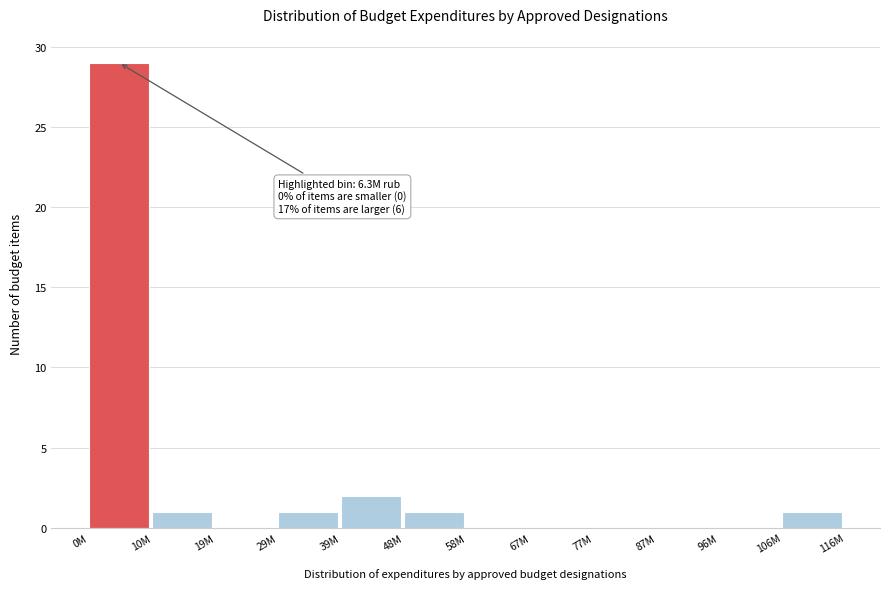

Reading left to right, list all the values displayed in this chart.

0M=29	10M=1	19M=0	29M=1	39M=2	48M=1	58M=0	67M=0	77M=0	87M=0	96M=0	106M=1